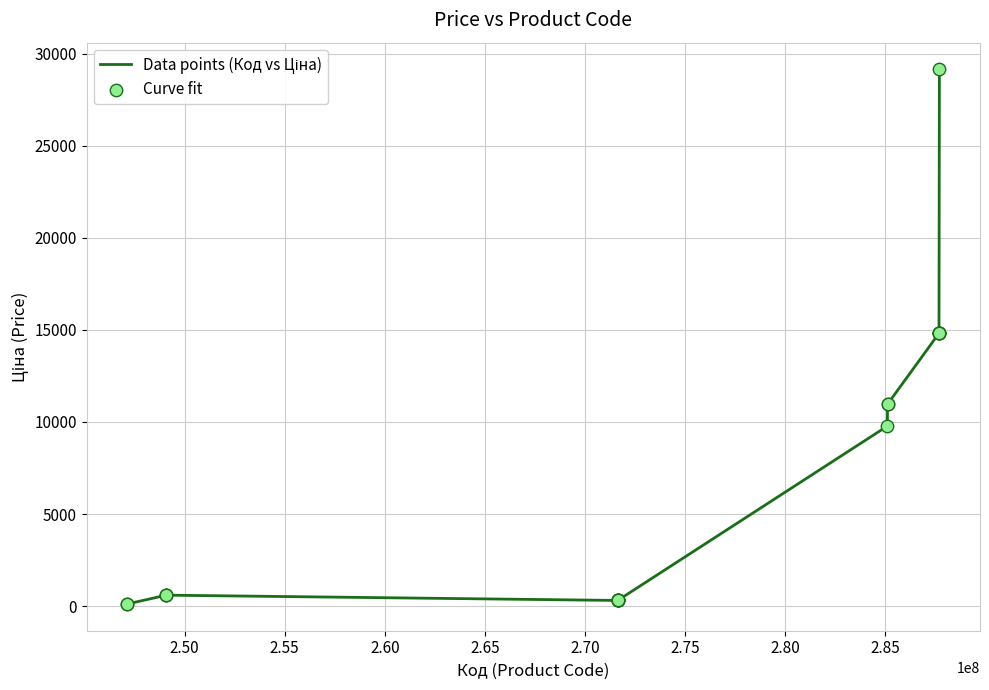

What is the maximum value shown in the chart?

29152.3